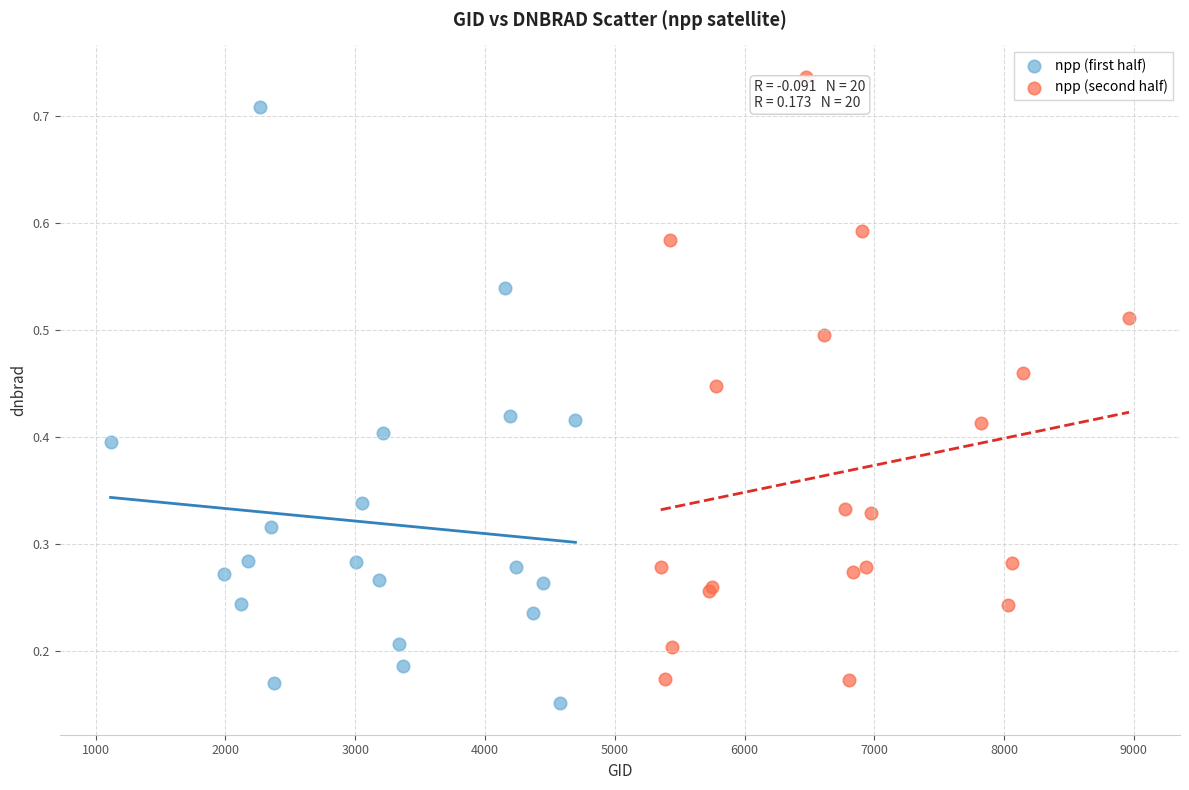

Which series reaches the minimum Y coordinate?

npp (first half)